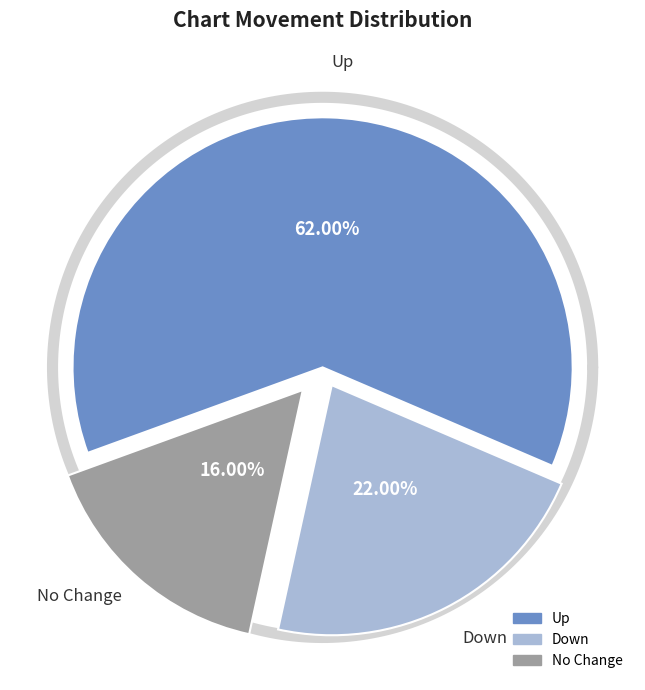

Is there any slice that represents more than half of the pie?

Yes